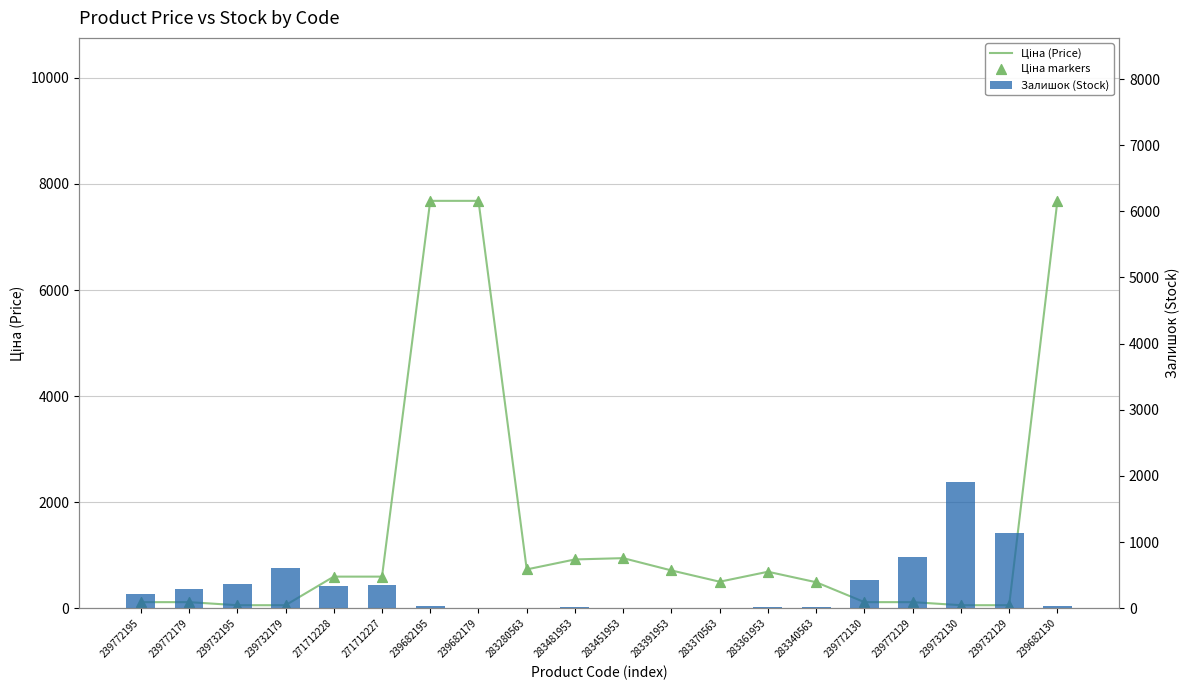

Which series contains the lowest Y value?

Залишок (Stock)